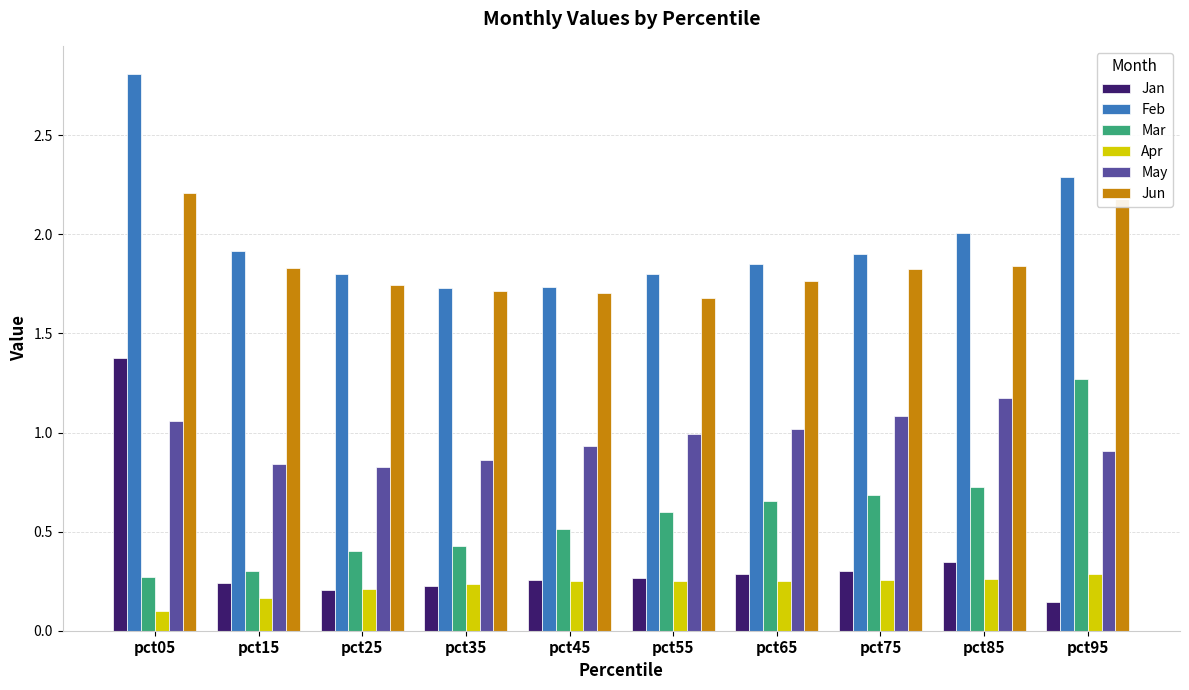

Rank the series by their maximum value, from lowest to highest.

Apr, May, Mar, Jan, Jun, Feb